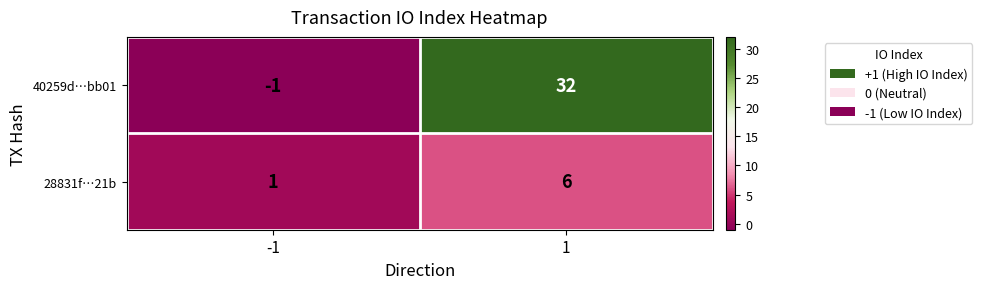

How many values in 40259d…bb01 are below zero?

1